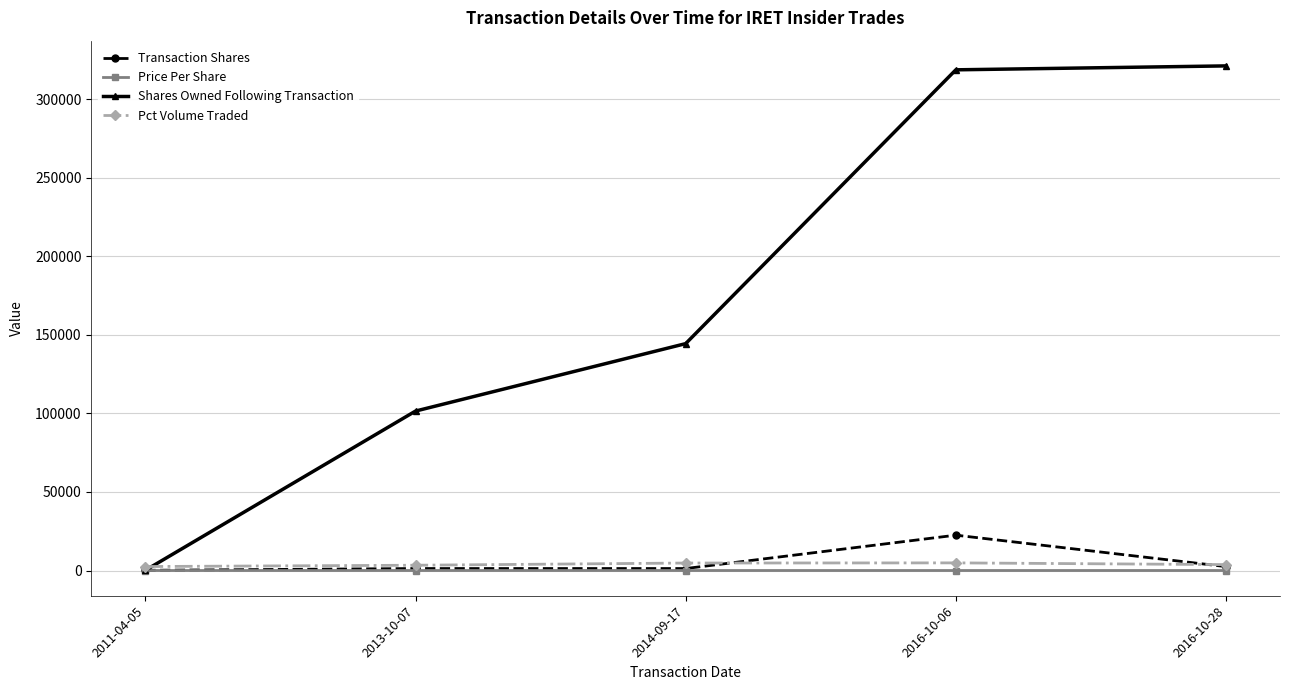

The value of Shares Owned Following Transaction at 2016-10-06 is 318607.0. True or false?

True